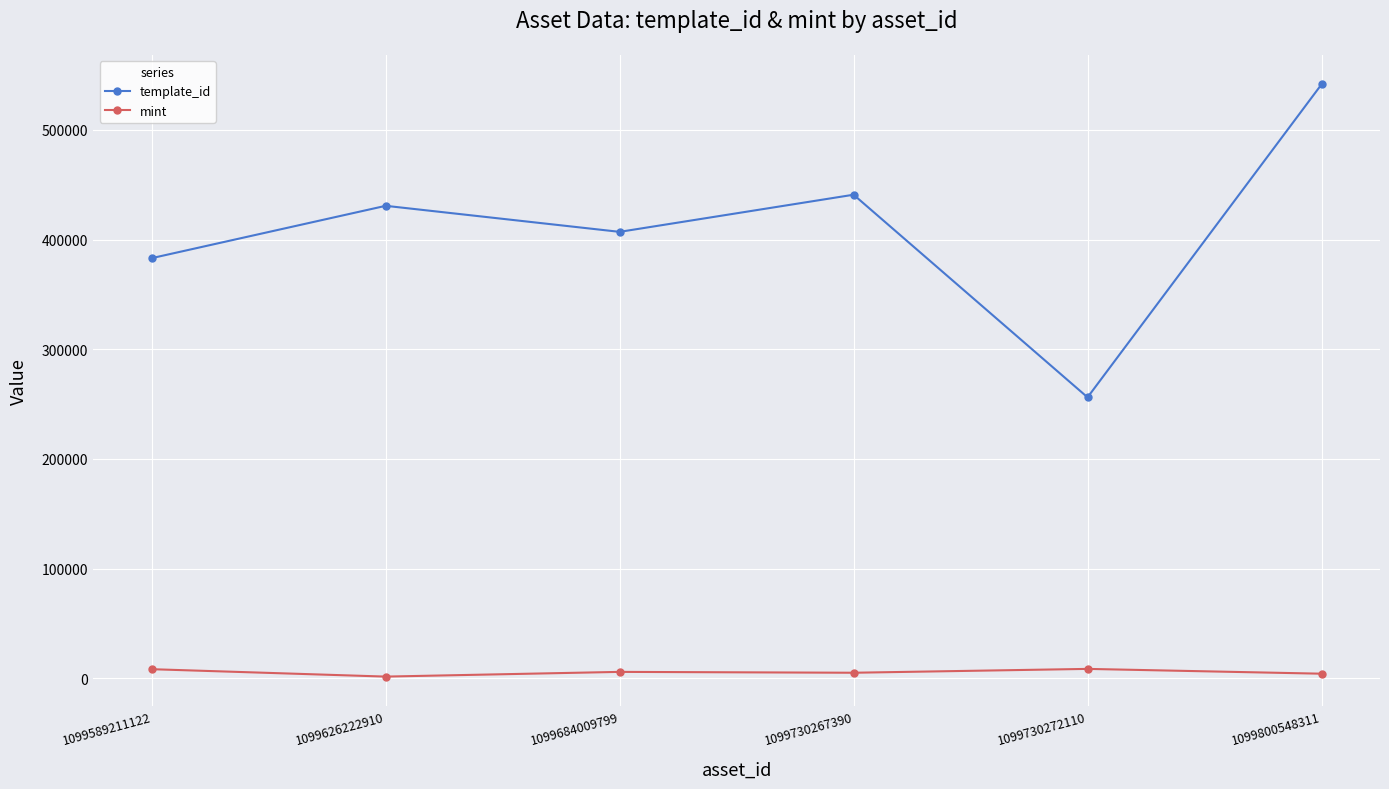

Which series has the widest spread of values?

template_id